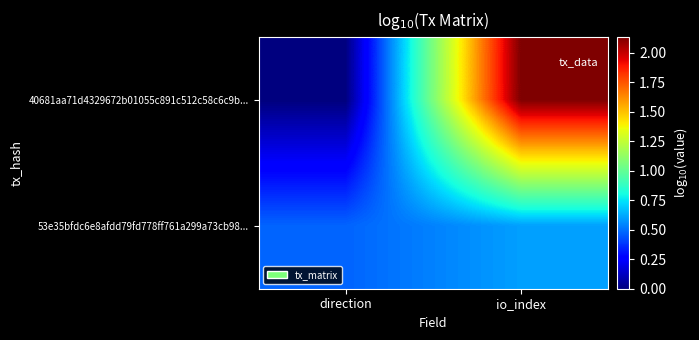

At io_index, list the series in order from smallest to largest.

53e35bfdc6e8afdd79fd778ff761a299a73cb98..., 40681aa71d4329672b01055c891c512c58c6c9b...